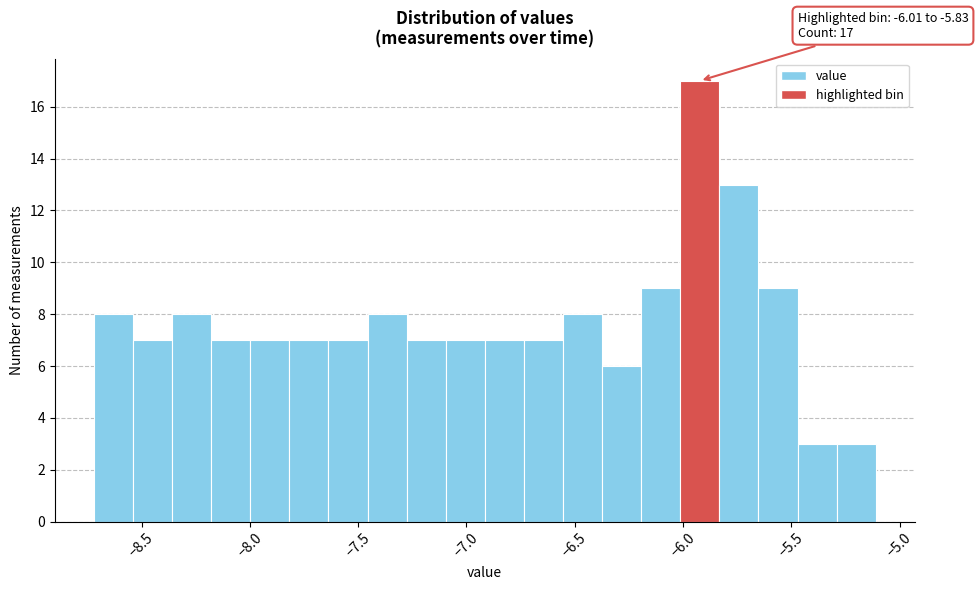

Around what value on the x-axis is the tallest bar? Give the approximate position of its centre, as read against the axis.

-5.90